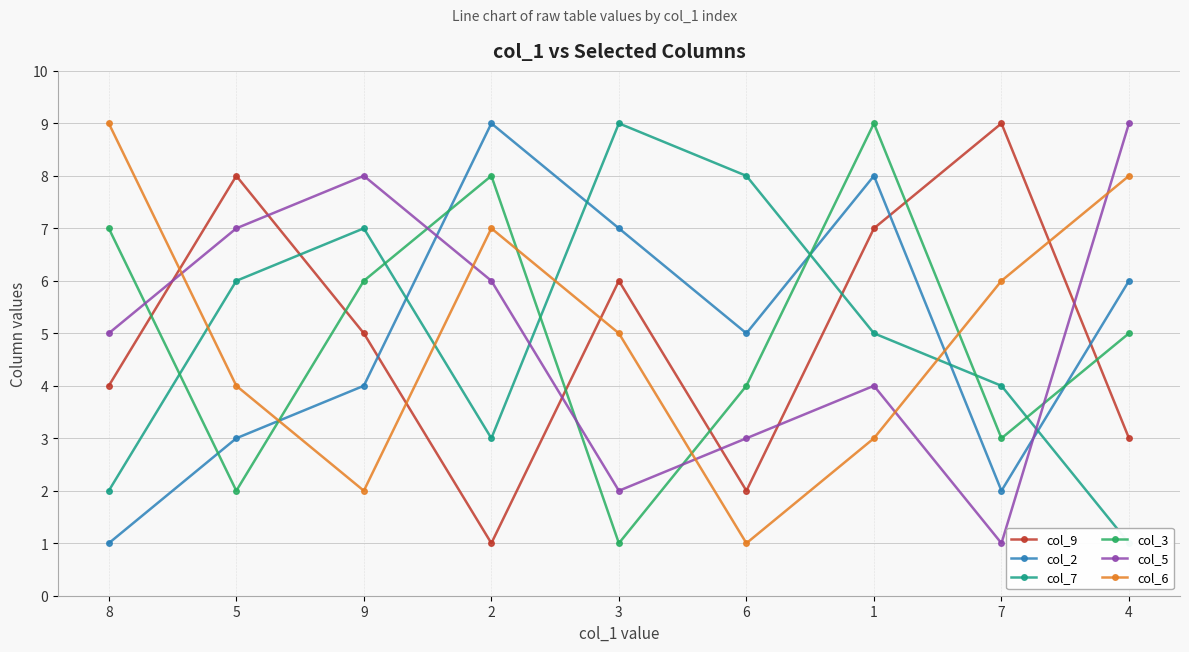

True or false: col_7 and col_5 cross at least once.

True